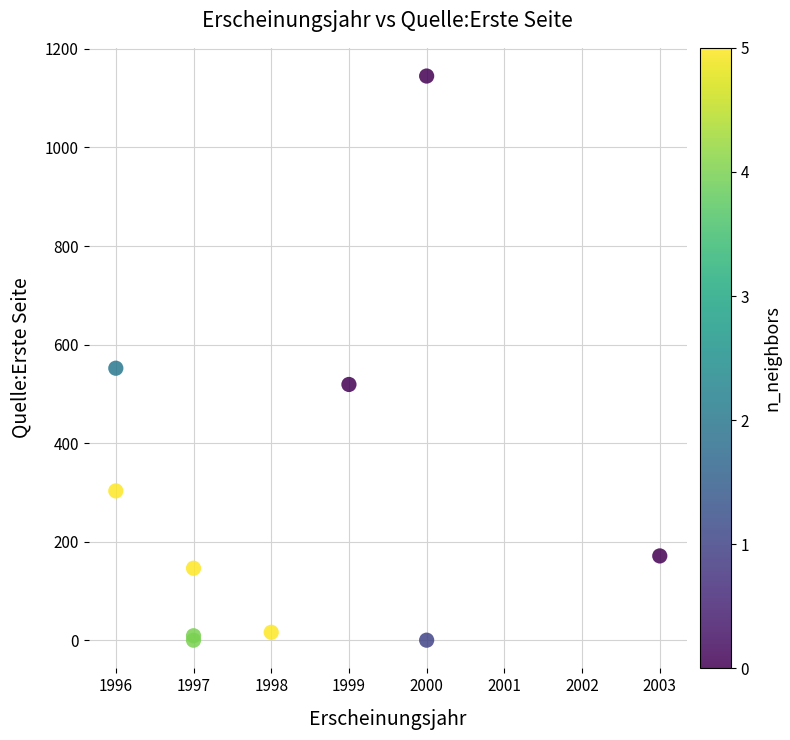

What Y value in the scatter plot is closest to 572?

552